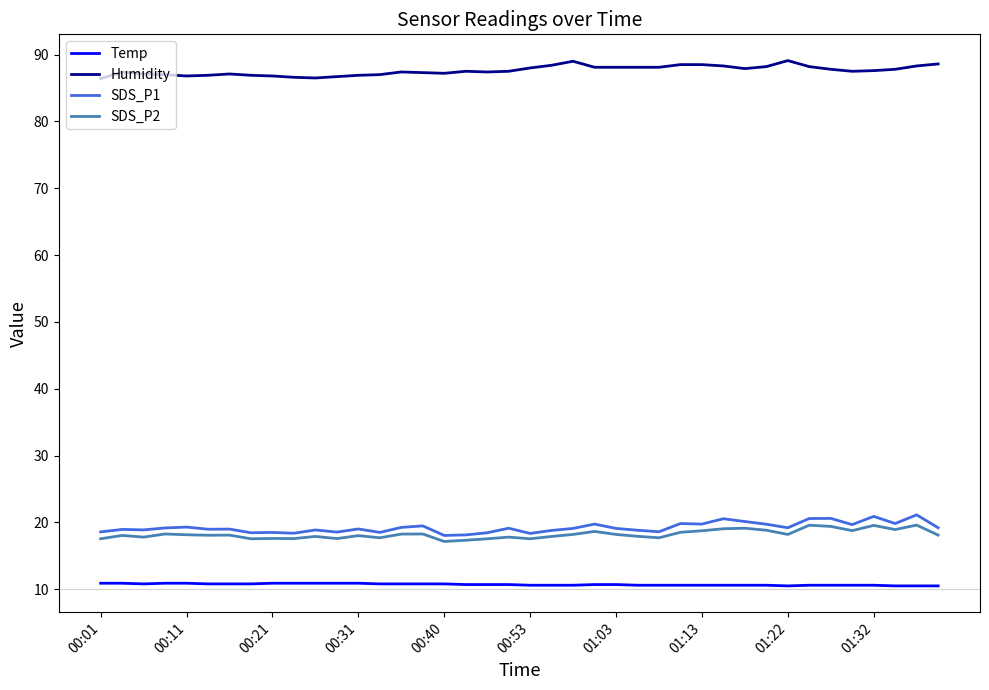

What is the maximum value for Temp?

10.9